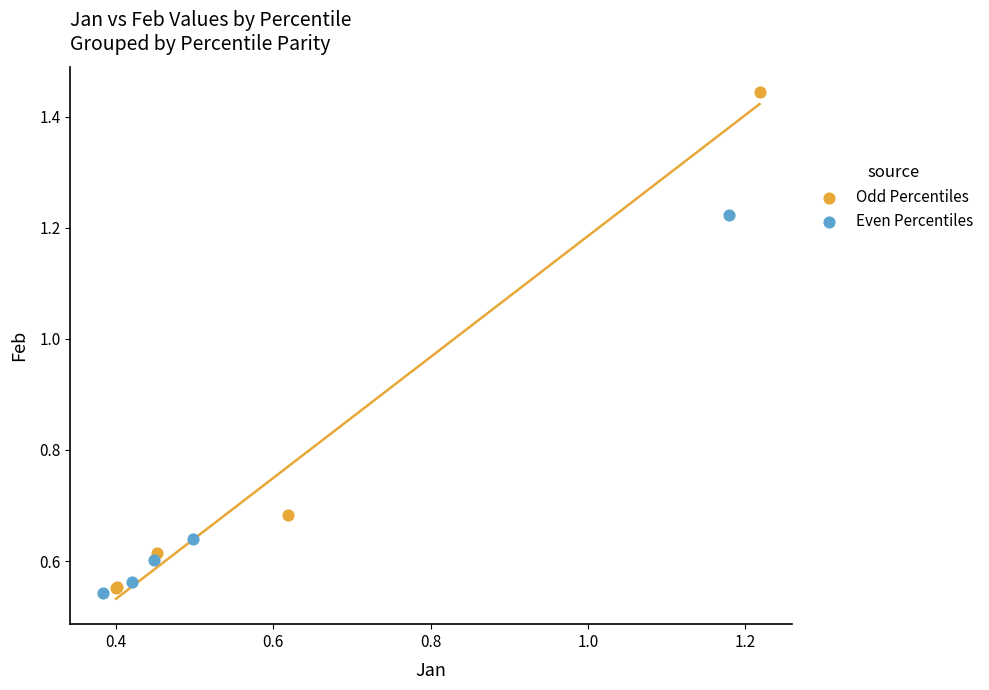

Which series has the largest Y range (max minus min)?

Odd Percentiles